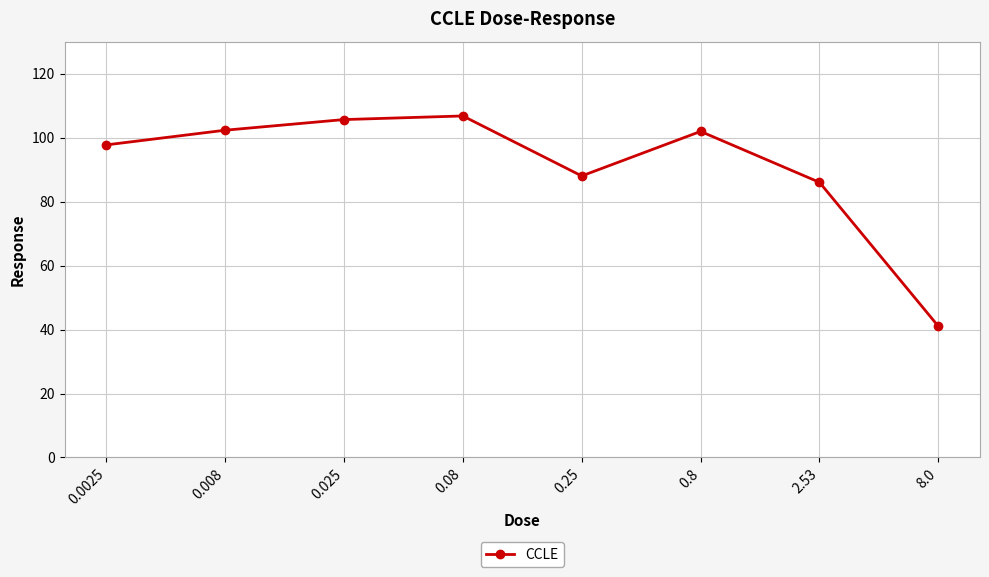

Read the value at 0.008.

102.3